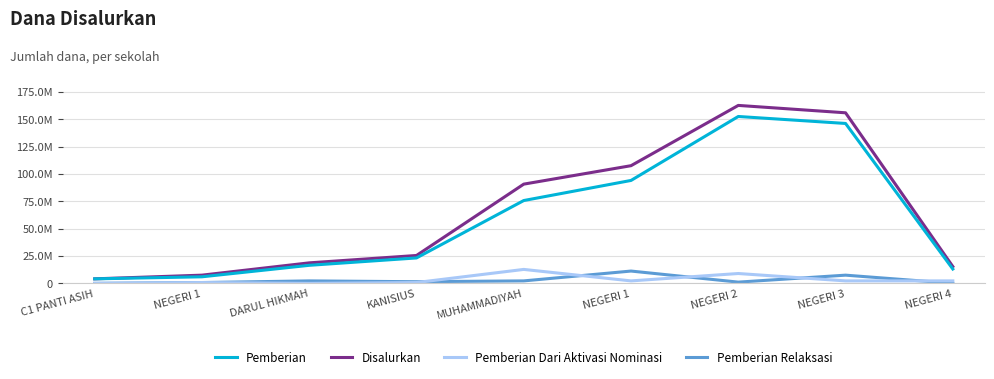

Reading left to right, list all the values displayed in this chart.

Pemberian: C1 PANTI ASIH=4125000	NEGERI 1=6000000	DARUL HIKMAH=16500000	KANISIUS=23250000	MUHAMMADIYAH=75750000	NEGERI 1=94125000	NEGERI 2=152625000	NEGERI 3=146250000	NEGERI 4=13125000
Disalurkan: C1 PANTI ASIH=4125000	NEGERI 1=7500000	DARUL HIKMAH=18750000	KANISIUS=25500000	MUHAMMADIYAH=90750000	NEGERI 1=107625000	NEGERI 2=162750000	NEGERI 3=156000000	NEGERI 4=15375000
Pemberian Dari Aktivasi Nominasi: C1 PANTI ASIH=0	NEGERI 1=750000	DARUL HIKMAH=0	KANISIUS=750000	MUHAMMADIYAH=12750000	NEGERI 1=2250000	NEGERI 2=9000000	NEGERI 3=2250000	NEGERI 4=2250000
Pemberian Relaksasi: C1 PANTI ASIH=0	NEGERI 1=750000	DARUL HIKMAH=2250000	KANISIUS=1500000	MUHAMMADIYAH=2250000	NEGERI 1=11250000	NEGERI 2=1125000	NEGERI 3=7500000	NEGERI 4=0